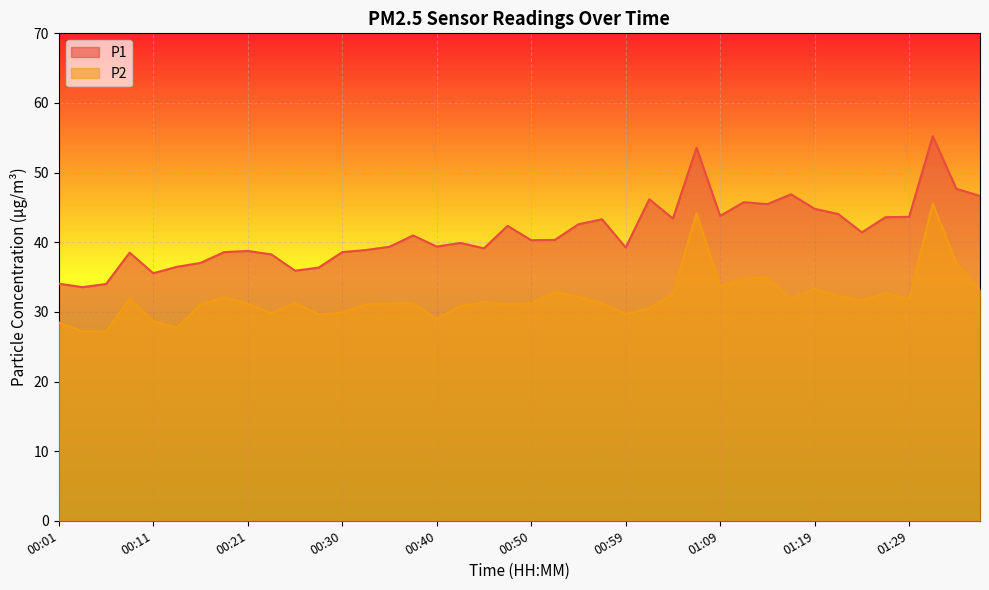

How many values in the P2 series are below 31?

12